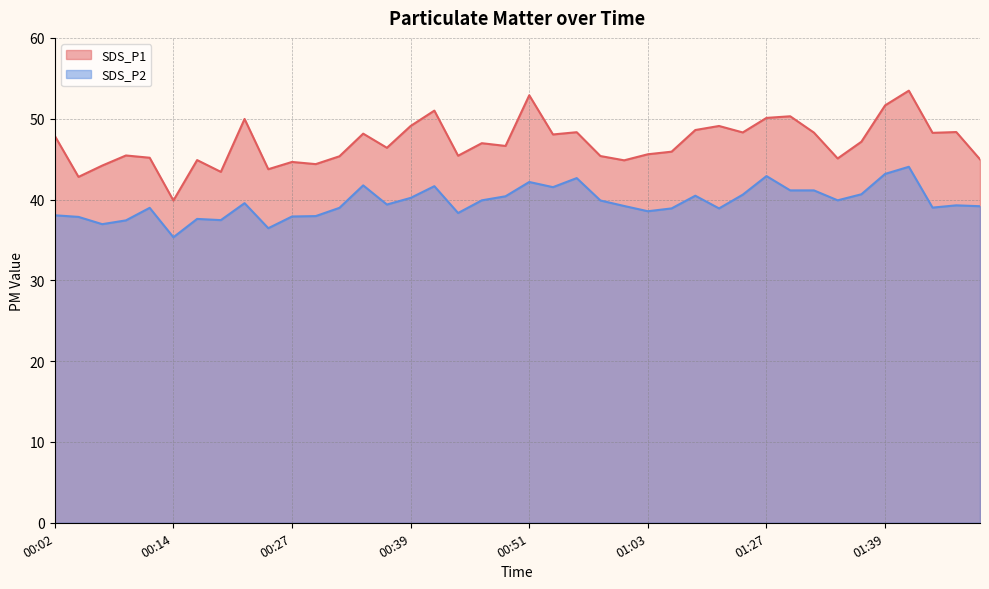

Reading left to right, extract all data points from this chart.

SDS_P1: 47.9	42.8	44.2	45.5	45.2	39.9	44.9	43.4	50.0	43.8	44.6	44.4	45.4	48.1	46.4	49.1	51.0	45.4	47.0	46.6	52.9	48.0	48.3	45.4	44.9	45.6	45.9	48.6	49.1	48.3	50.1	50.3	48.3	45.1	47.1	51.6	53.5	48.2	48.4	45.0
SDS_P2: 38.0	37.9	37.0	37.4	39.0	35.3	37.6	37.5	39.5	36.5	37.9	38.0	39.0	41.8	39.4	40.2	41.6	38.3	39.9	40.4	42.2	41.5	42.6	39.9	39.2	38.5	38.9	40.5	38.9	40.6	42.9	41.1	41.1	39.9	40.6	43.2	44.0	39.0	39.3	39.2